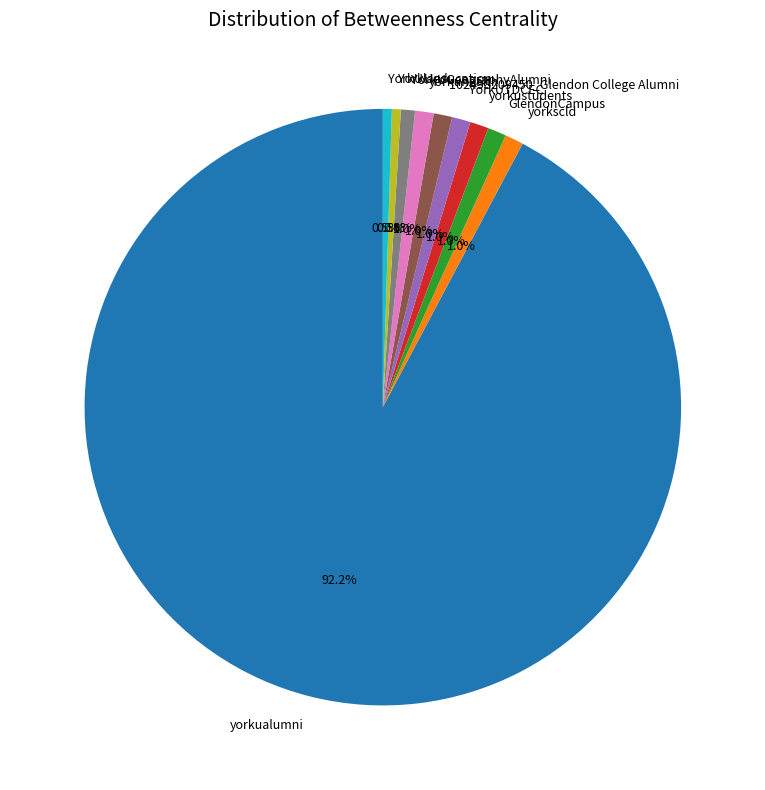

The yorkuhealth slice represents 14% of the pie. True or false?

False